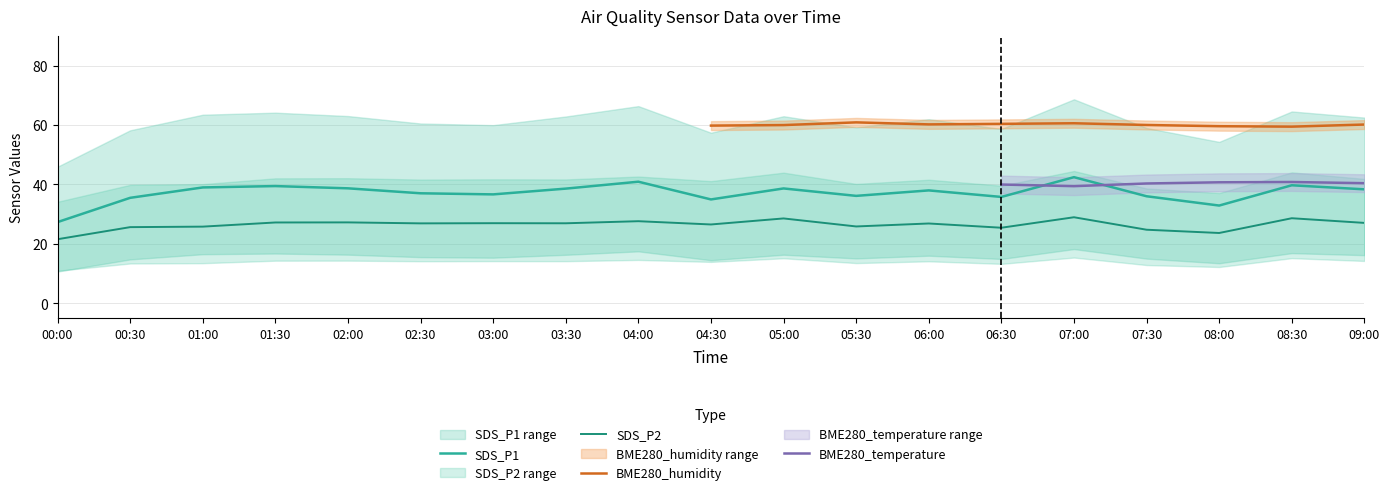

Which series has the widest spread of values?

SDS_P1